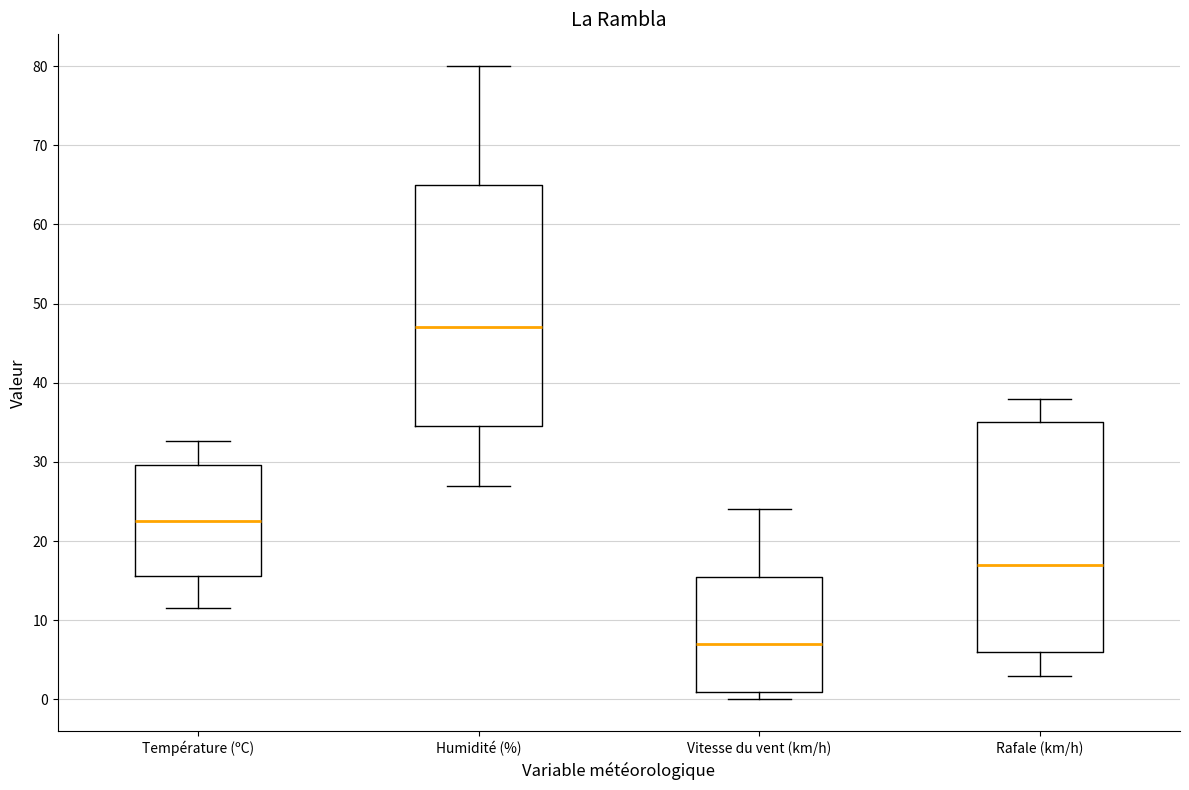

Comparing the boxes themselves (not the whiskers), which one is the tallest?

Humidité (%)